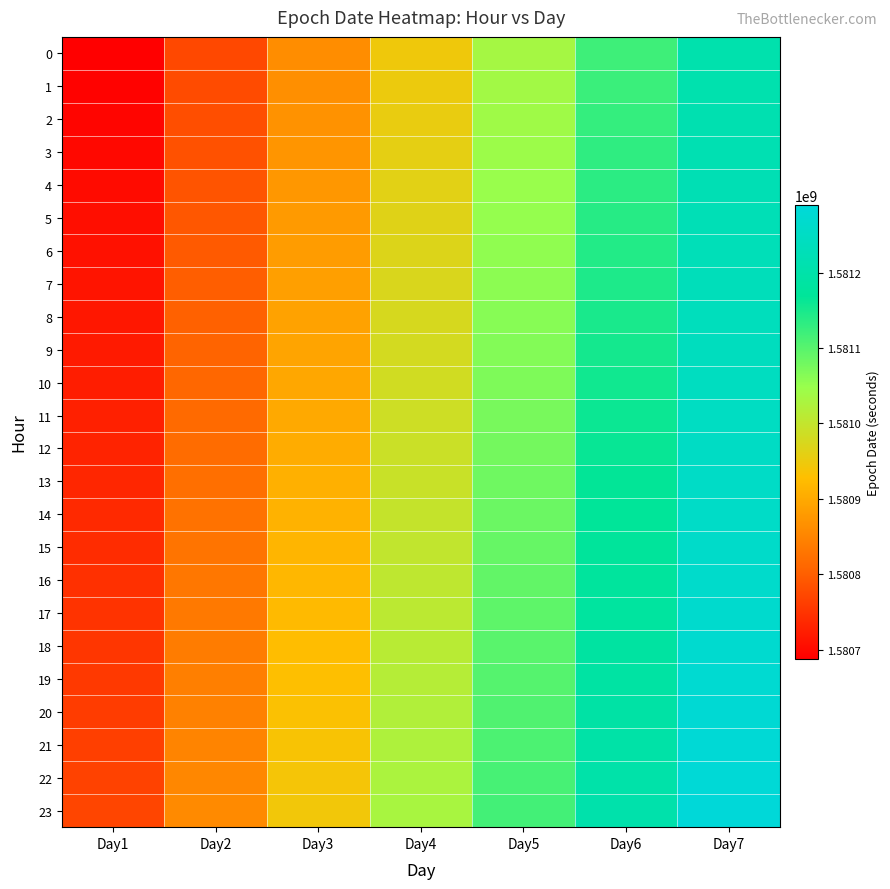

Reading left to right, what are all the values shown in this chart?

0: Day1=1580688000	Day2=1580774400	Day3=1580860800	Day4=1580947200	Day5=1581033600	Day6=1581120000	Day7=1581206400
1: Day1=1580691603	Day2=1580778003	Day3=1580864403	Day4=1580950803	Day5=1581037203	Day6=1581123603	Day7=1581210003
2: Day1=1580695197	Day2=1580781597	Day3=1580868000	Day4=1580954400	Day5=1581040800	Day6=1581127200	Day7=1581213600
3: Day1=1580698800	Day2=1580785200	Day3=1580872800	Day4=1580959200	Day5=1581044400	Day6=1581130800	Day7=1581217200
4: Day1=1580702403	Day2=1580788803	Day3=1580875200	Day4=1580961600	Day5=1581048000	Day6=1581134400	Day7=1581220800
5: Day1=1580705997	Day2=1580792397	Day3=1580878800	Day4=1580965200	Day5=1581051600	Day6=1581138000	Day7=1581224400
6: Day1=1580709600	Day2=1580796000	Day3=1580882400	Day4=1580968800	Day5=1581055200	Day6=1581141600	Day7=1581228000
7: Day1=1580713203	Day2=1580799603	Day3=1580886003	Day4=1580972403	Day5=1581058803	Day6=1581145203	Day7=1581231603
8: Day1=1580716797	Day2=1580803197	Day3=1580889597	Day4=1580975997	Day5=1581062397	Day6=1581148797	Day7=1581235197
9: Day1=1580720400	Day2=1580806800	Day3=1580893200	Day4=1580979600	Day5=1581066000	Day6=1581152400	Day7=1581238800
10: Day1=1580724003	Day2=1580810403	Day3=1580896803	Day4=1580983203	Day5=1581069603	Day6=1581156003	Day7=1581242403
11: Day1=1580727597	Day2=1580813997	Day3=1580900397	Day4=1580986797	Day5=1581073197	Day6=1581159597	Day7=1581245997
12: Day1=1580731200	Day2=1580817600	Day3=1580904000	Day4=1580990400	Day5=1581076800	Day6=1581163200	Day7=1581249600
13: Day1=1580734803	Day2=1580821203	Day3=1580907603	Day4=1580993003	Day5=1581080403	Day6=1581166803	Day7=1581253203
14: Day1=1580738397	Day2=1580824797	Day3=1580911197	Day4=1580997597	Day5=1581083997	Day6=1581170397	Day7=1581256797
15: Day1=1580742000	Day2=1580828400	Day3=1580914800	Day4=1581001200	Day5=1581087600	Day6=1581174000	Day7=1581260400
16: Day1=1580745603	Day2=1580832003	Day3=1580918403	Day4=1581004803	Day5=1581091203	Day6=1581177603	Day7=1581264003
17: Day1=1580749197	Day2=1580835597	Day3=1580921997	Day4=1581008397	Day5=1581094797	Day6=1581181197	Day7=1581267597
18: Day1=1580752800	Day2=1580839200	Day3=1580925600	Day4=1581012000	Day5=1581098400	Day6=1581184800	Day7=1581271200
19: Day1=1580756403	Day2=1580842803	Day3=1580929203	Day4=1581015603	Day5=1581102003	Day6=1581188403	Day7=1581274803
20: Day1=1580759997	Day2=1580846397	Day3=1580932797	Day4=1581019197	Day5=1581105597	Day6=1581192000	Day7=1581278400
21: Day1=1580763600	Day2=1580850000	Day3=1580936400	Day4=1581022800	Day5=1581109200	Day6=1581195600	Day7=1581282000
22: Day1=1580767203	Day2=1580853603	Day3=1580940003	Day4=1581026403	Day5=1581112803	Day6=1581199203	Day7=1581285603
23: Day1=1580770797	Day2=1580857197	Day3=1580943597	Day4=1581029997	Day5=1581116397	Day6=1581202797	Day7=1581289197